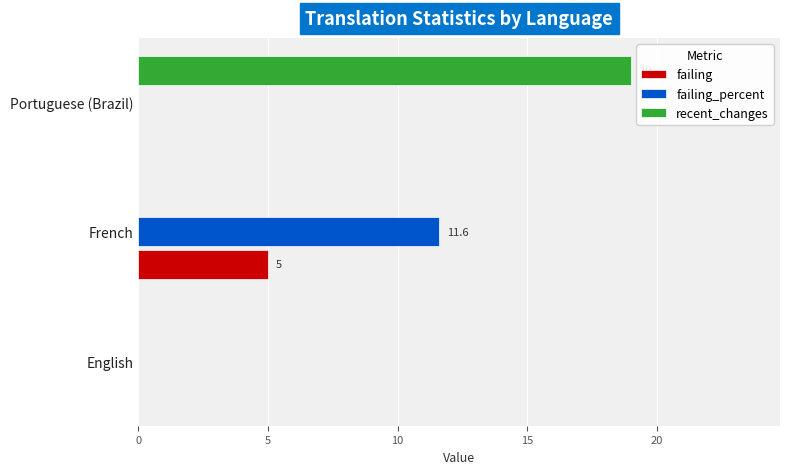

Is the value of failing at Portuguese (Brazil) greater than the value of recent_changes at Portuguese (Brazil)?

No